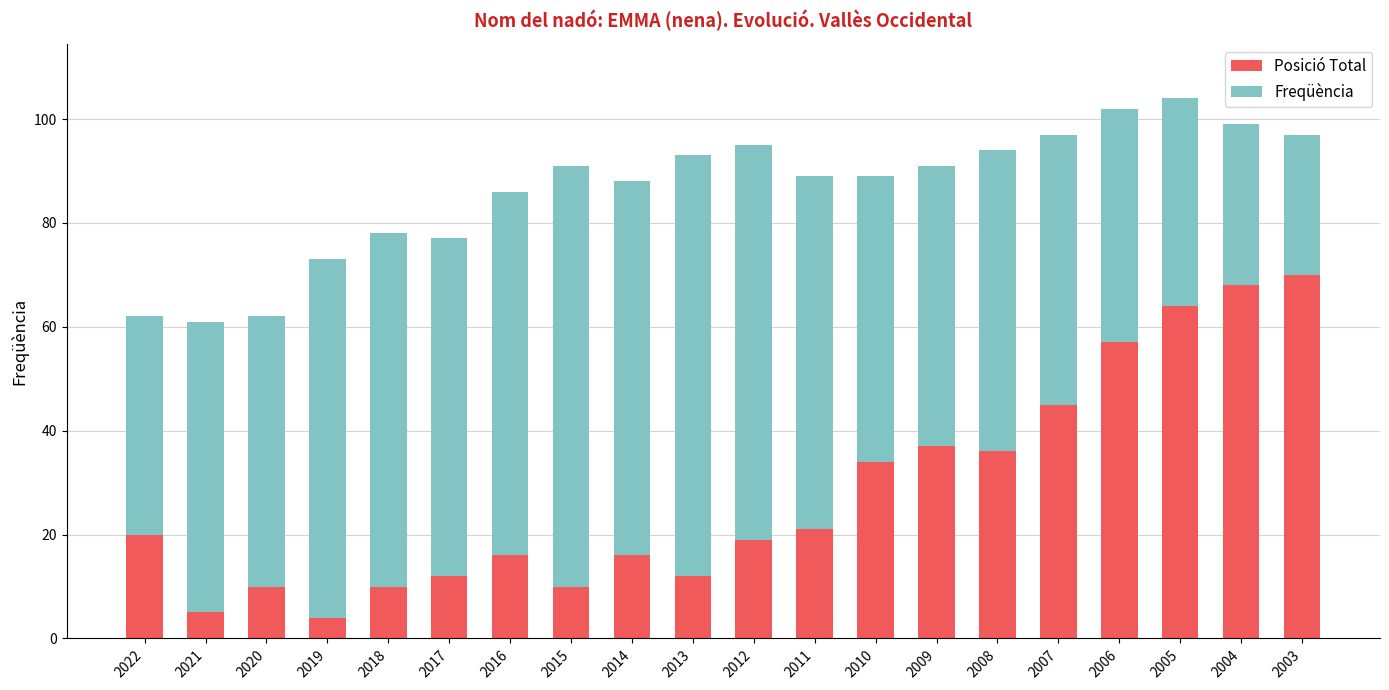

What is the highest value of the Posició Total series?

70